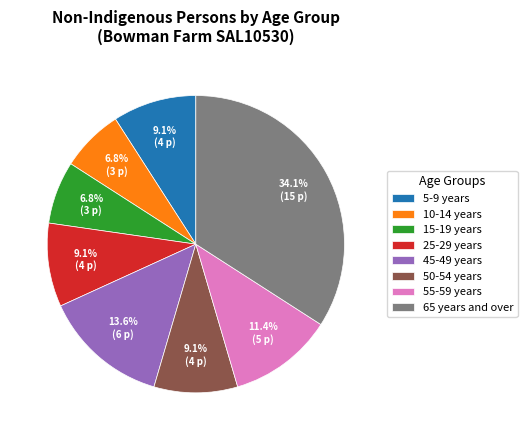

What percentage is the 50-54 years slice, to the nearest percent?

9%